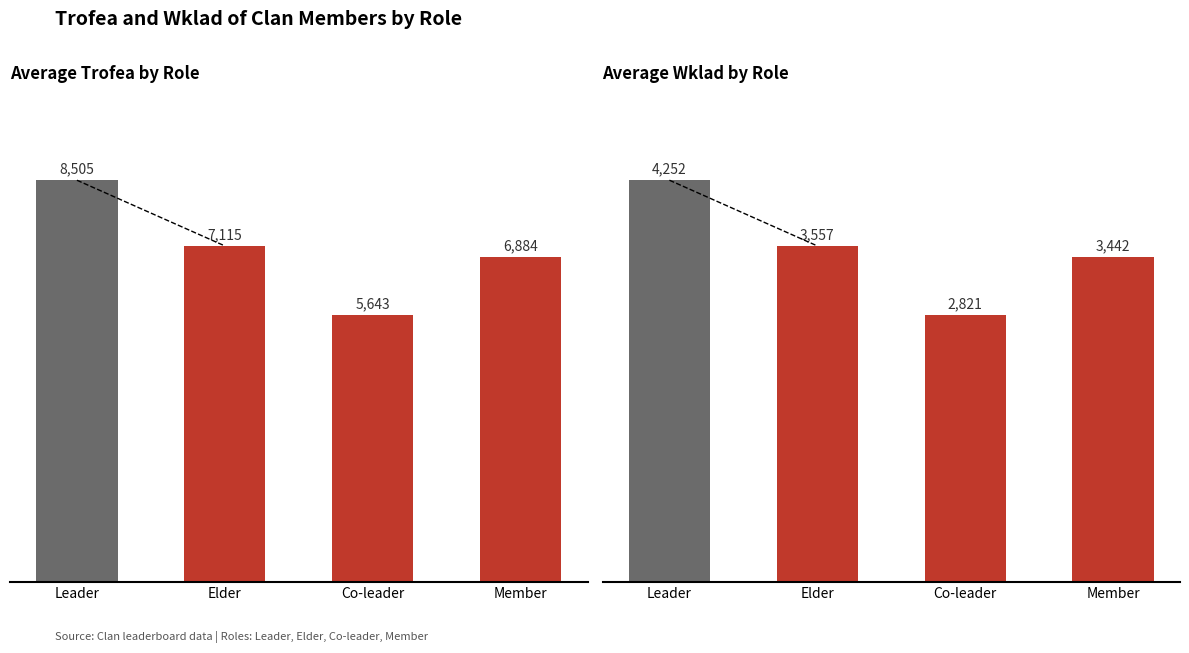

The value of Wklad at Elder is 3557. True or false?

True